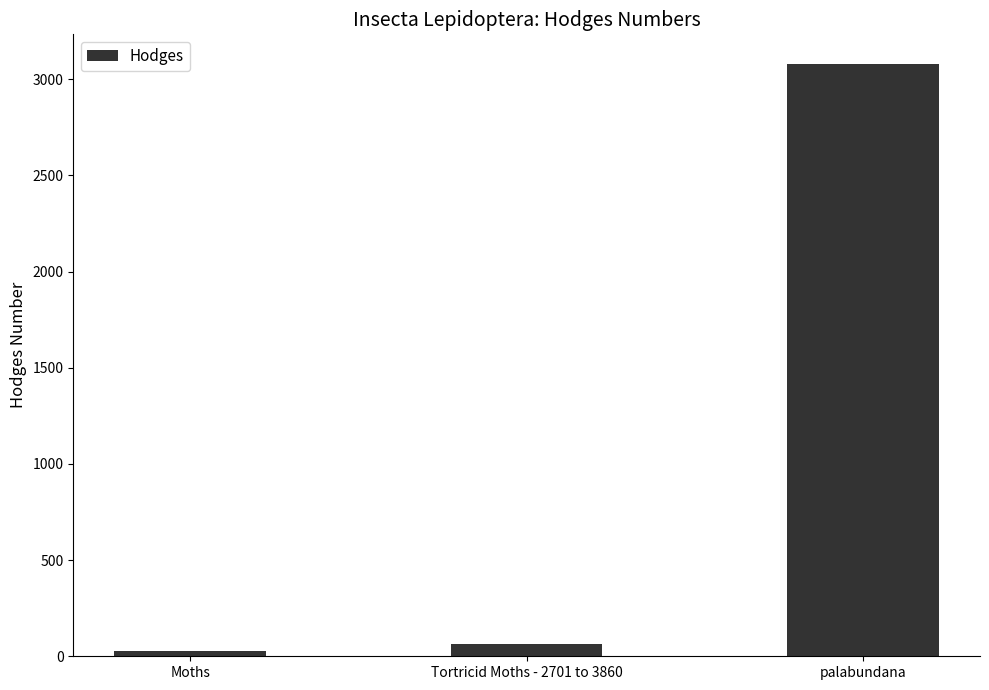

Which label corresponds to the smallest value in the chart?

Moths